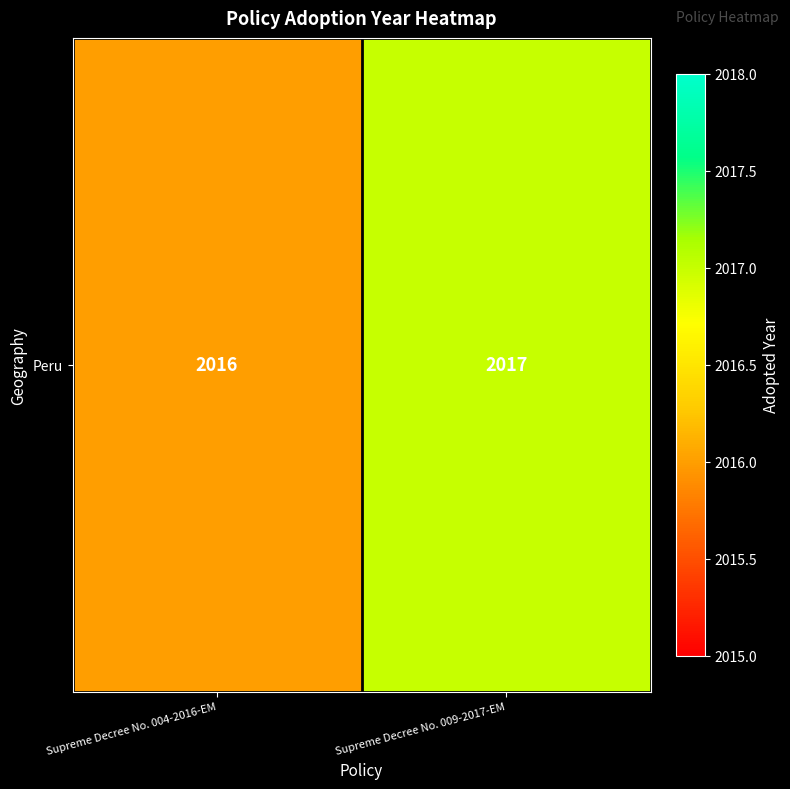

The value at Supreme Decree No. 004-2016-EM is 2016. True or false?

True